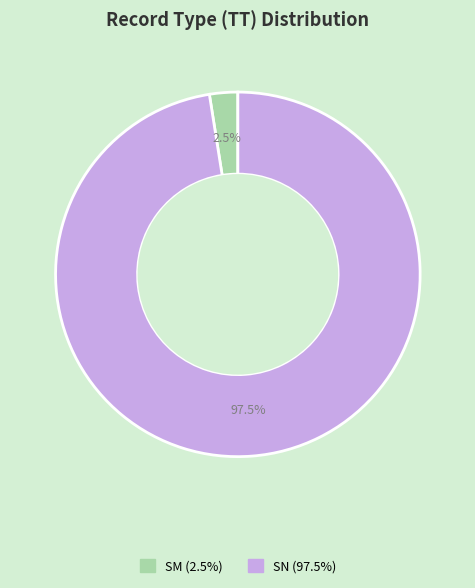

Which category has the biggest portion of the pie?

SN